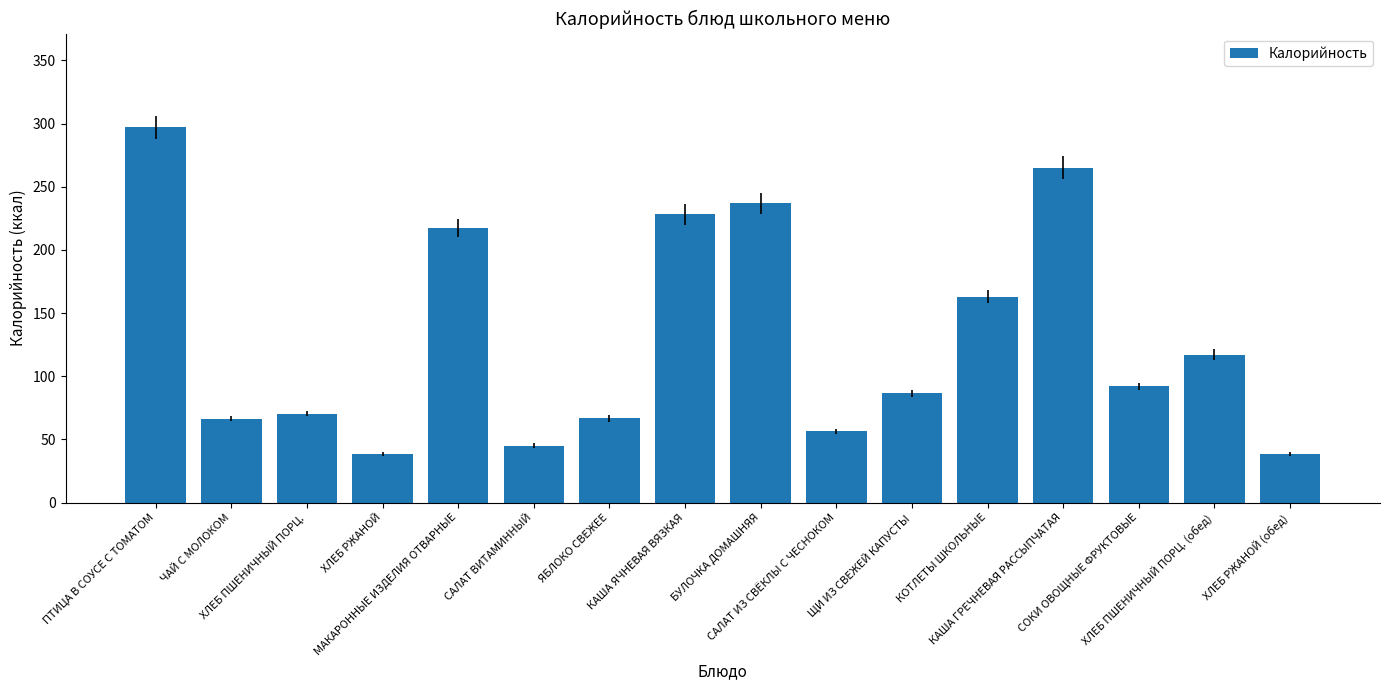

What is the value of the 14th bar from the left?

92.0